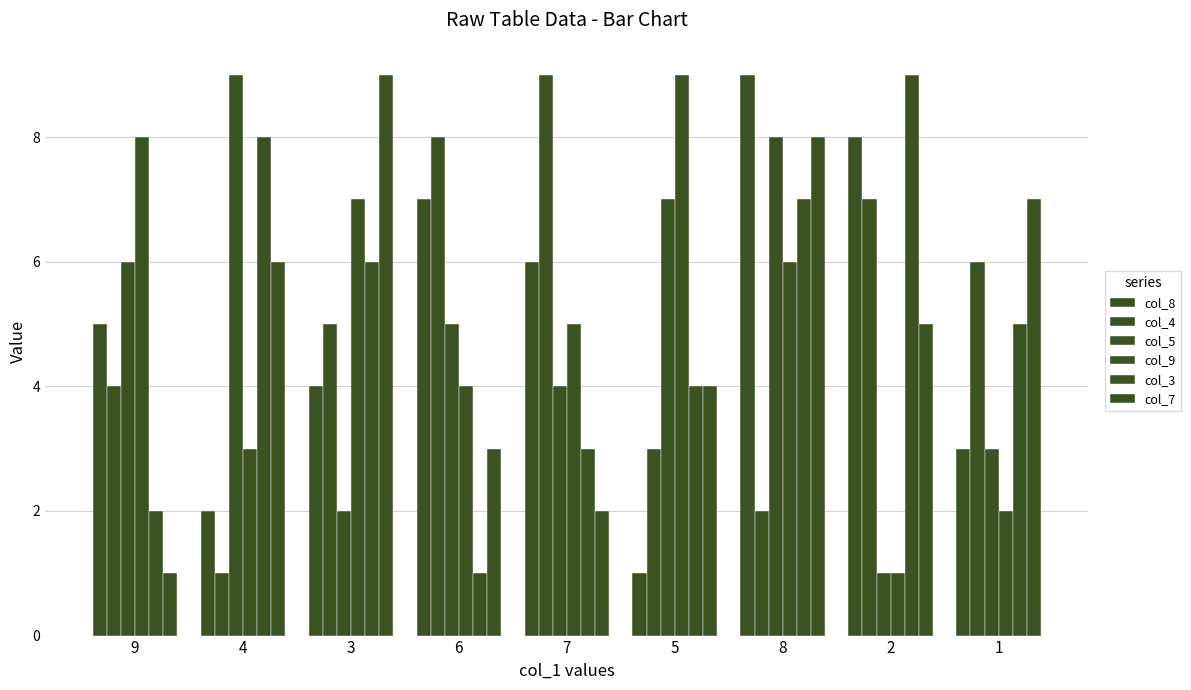

How many bars are there in each group?

6